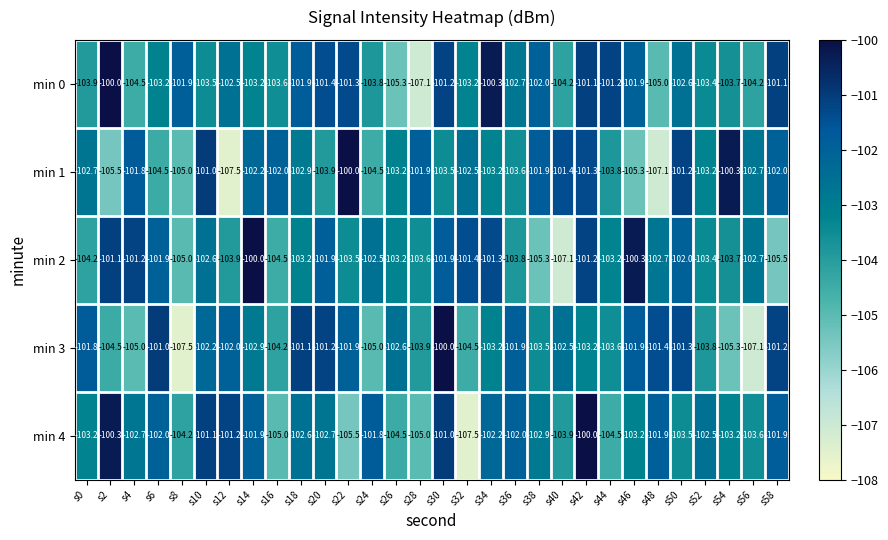

Between s24 and s54, which series saw the biggest shift?

min 1